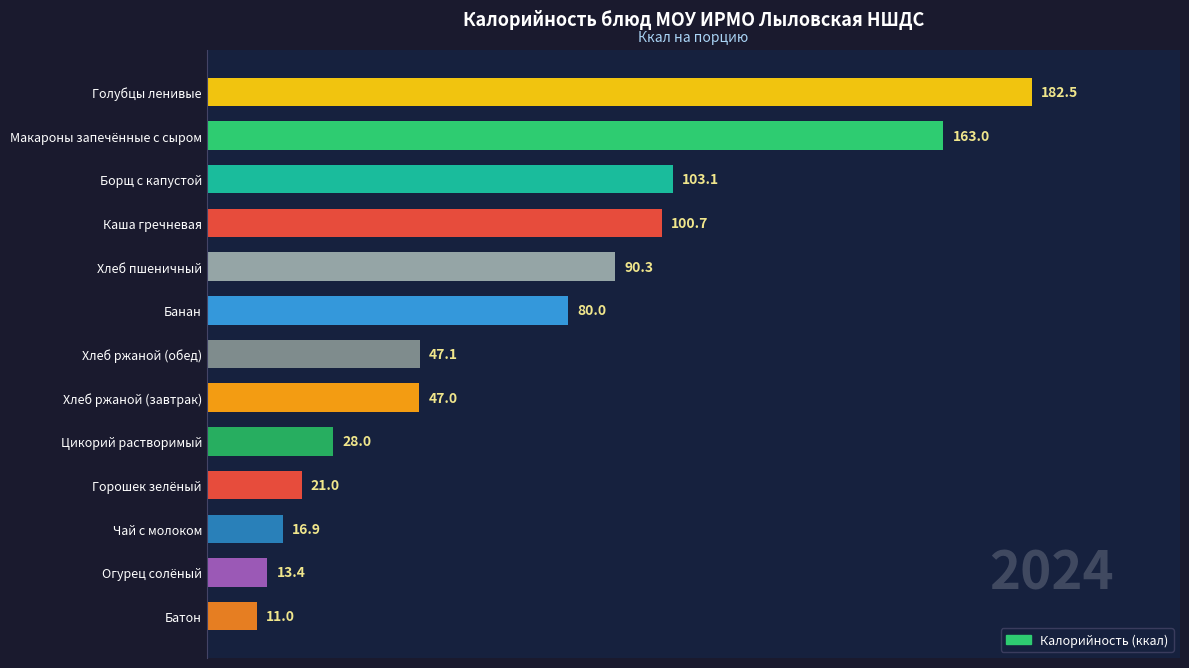

What value does the data have at Хлеб пшеничный?

90.3